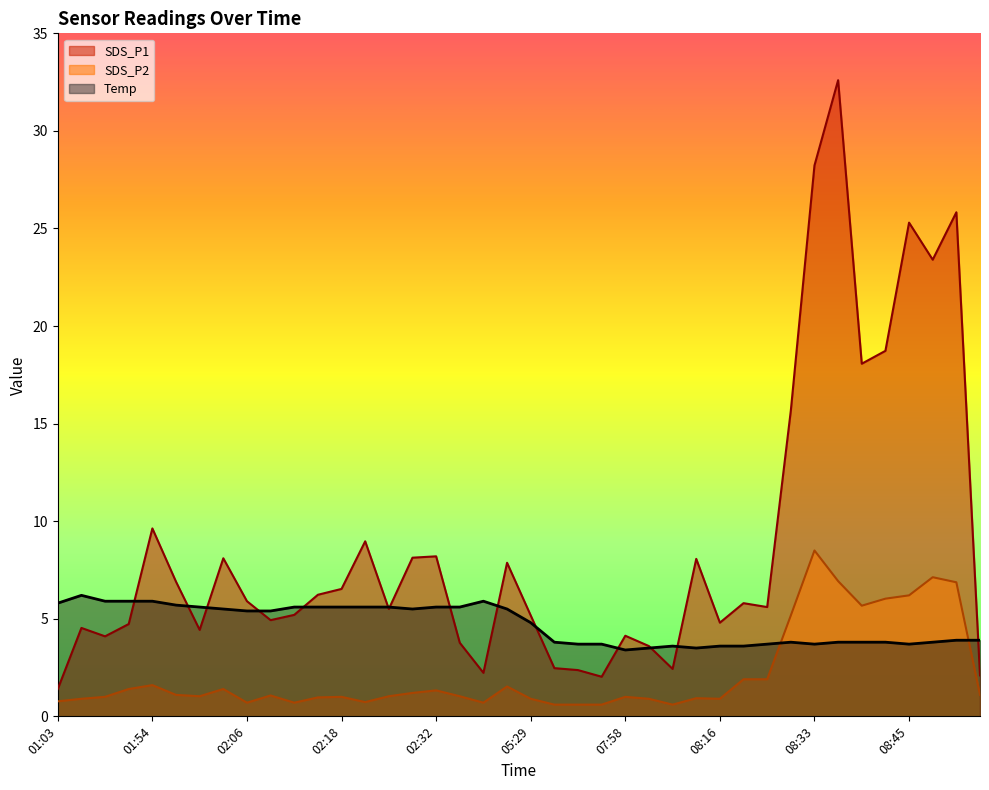

What is the label of the 30th point from the left?

08:23